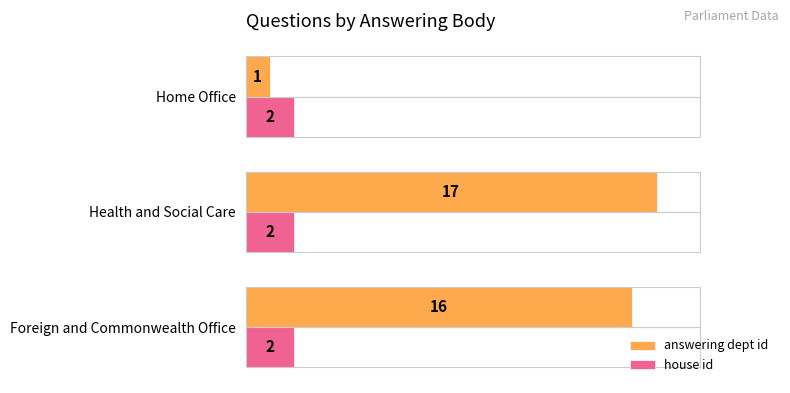

Which series changed the most between Foreign and Commonwealth Office and Health and Social Care?

answering dept id